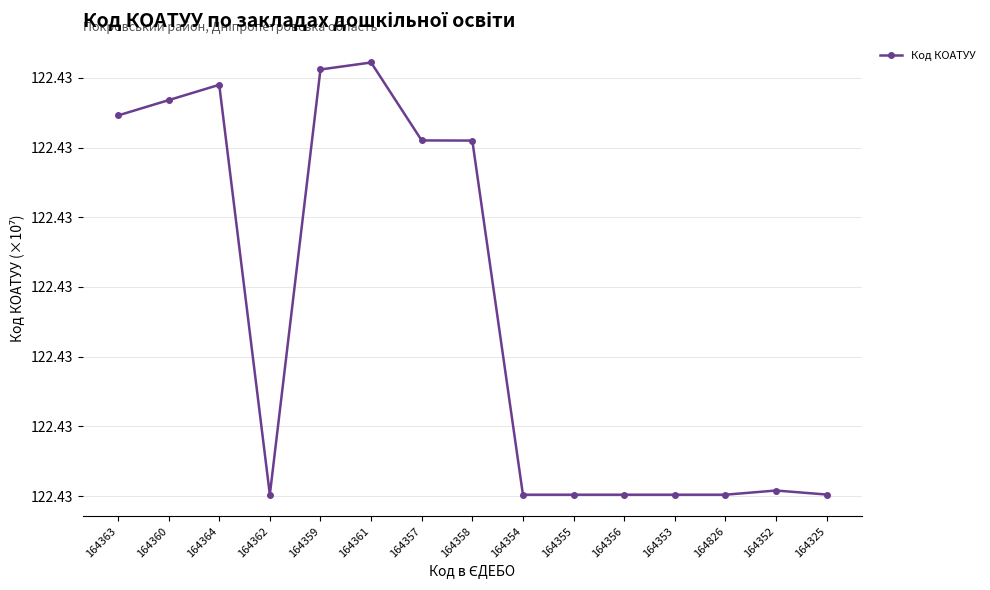

Rank the categories by value from highest to lowest.

164361, 164359, 164364, 164360, 164363, 164357, 164358, 164352, 164325, 164362, 164354, 164355, 164356, 164353, 164826